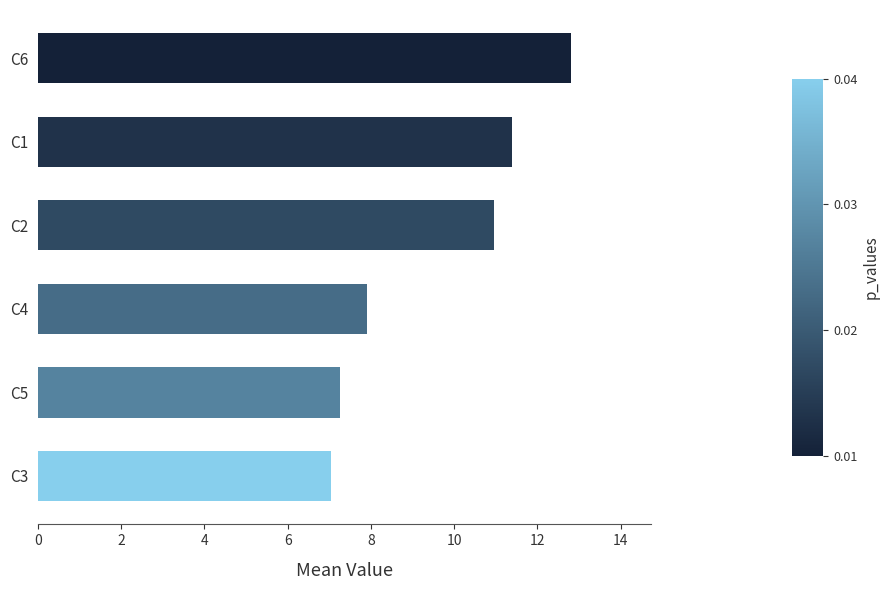

What is the change in value from C6 to C1?

-1.4